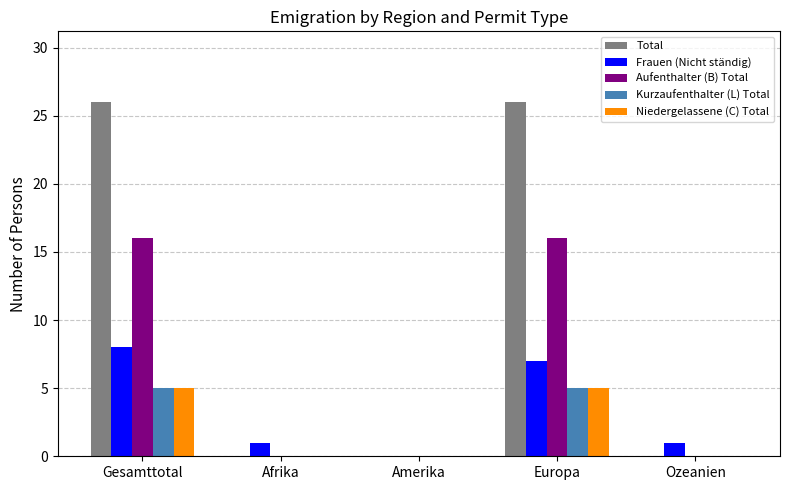

The value of Aufenthalter (B) Total at Gesamttotal is 23. True or false?

False